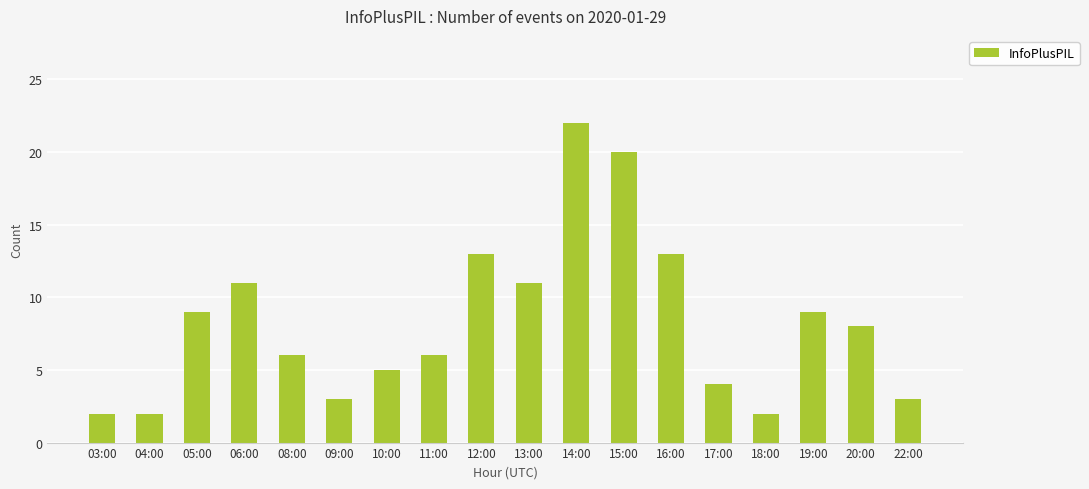

How many bars are there in total?

18